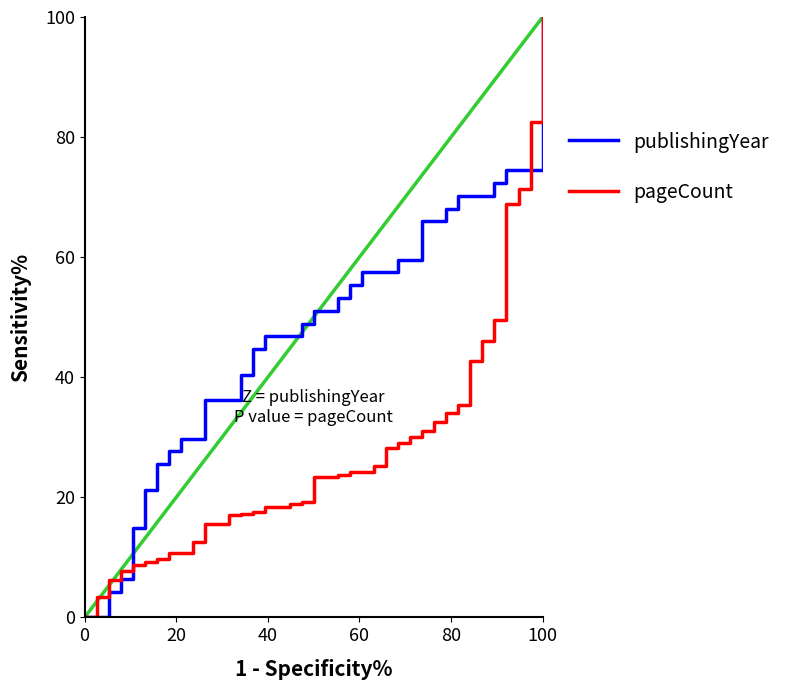

Which series ends up on top after the final intersection of pageCount and publishingYear?

pageCount